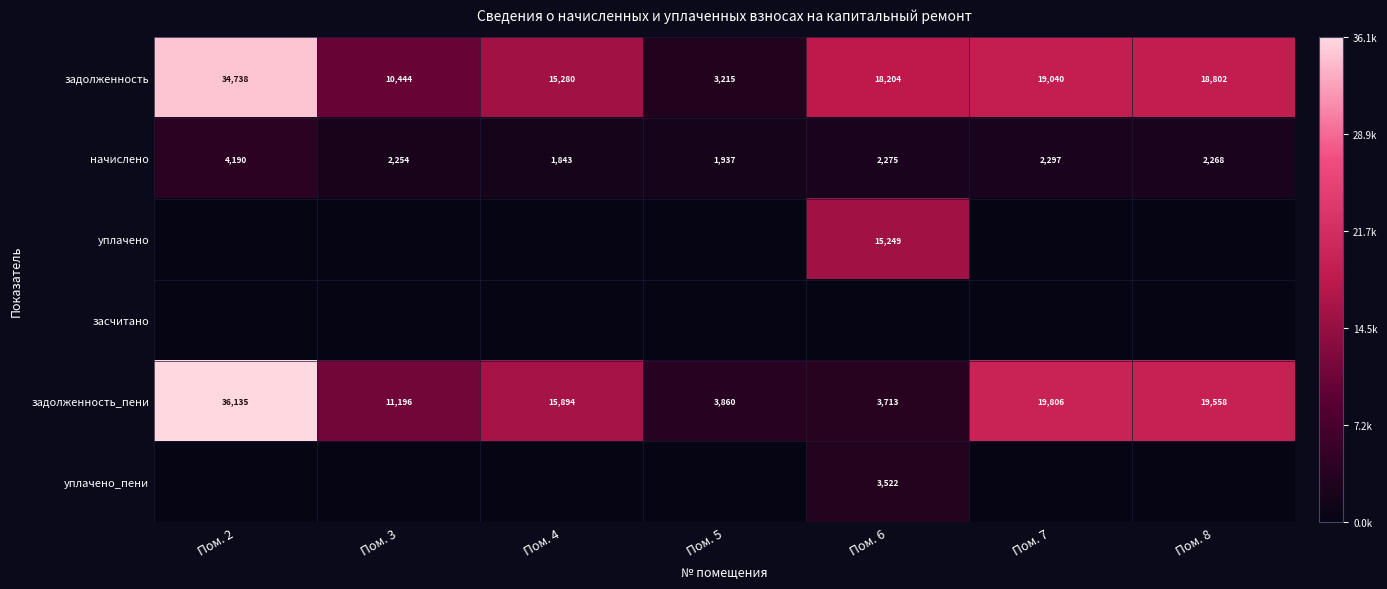

Rank the categories by задолженность_пени value from highest to lowest.

Пом. 2, Пом. 7, Пом. 8, Пом. 4, Пом. 3, Пом. 5, Пом. 6